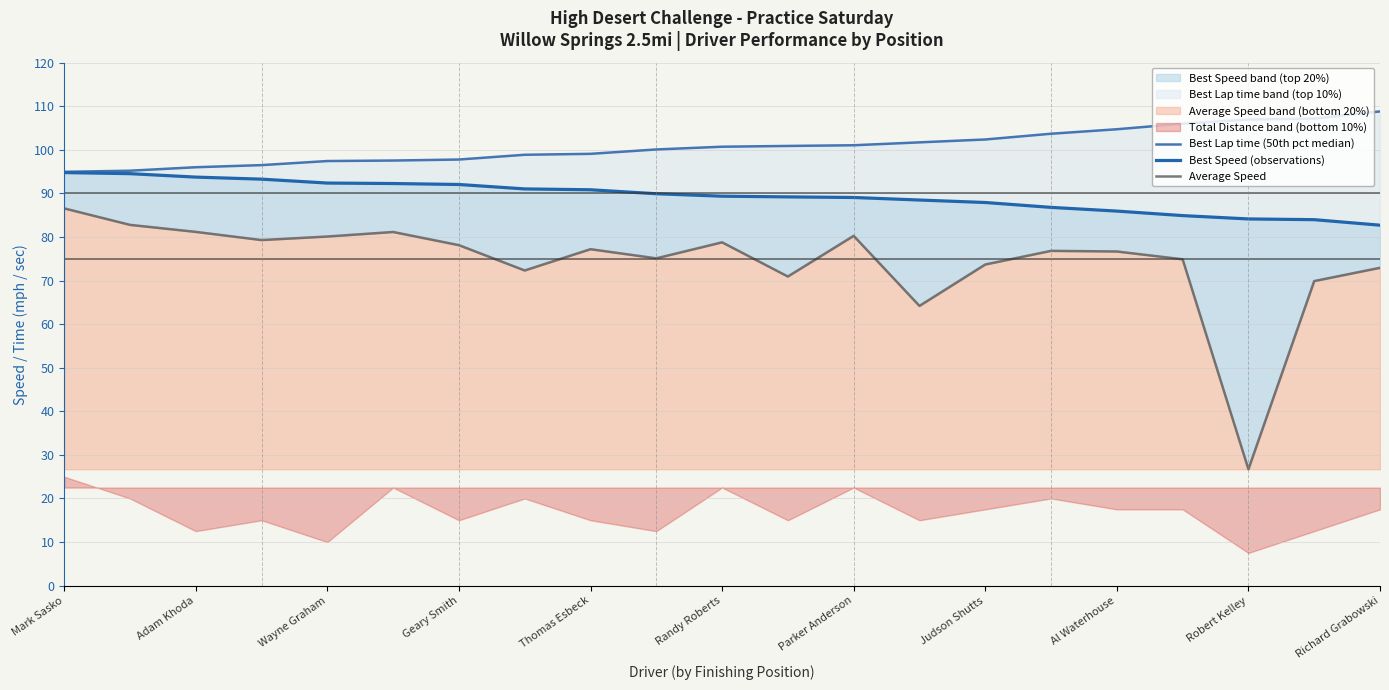

The Average Speed series shows 127.7 at Geary Smith. True or false?

False